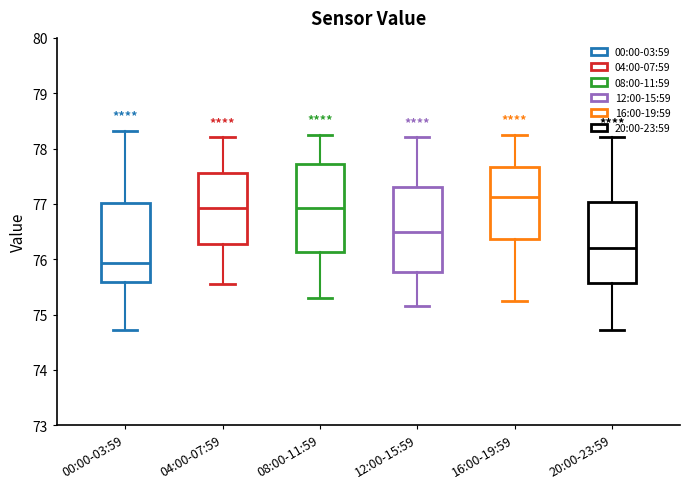

Reading left to right, read every box against the y-axis: the position of its median line, the range the box covers, and the ends of its whiskers. The values are not printed on the chart, so give them approximately, as read against the axis.

00:00-03:59: median 75.9, box 75.6 to 77.0, whiskers 74.7 to 78.3
04:00-07:59: median 76.9, box 76.3 to 77.6, whiskers 75.6 to 78.2
08:00-11:59: median 76.9, box 76.1 to 77.7, whiskers 75.3 to 78.3
12:00-15:59: median 76.5, box 75.8 to 77.3, whiskers 75.2 to 78.2
16:00-19:59: median 77.1, box 76.4 to 77.7, whiskers 75.3 to 78.3
20:00-23:59: median 76.2, box 75.6 to 77.0, whiskers 74.7 to 78.2